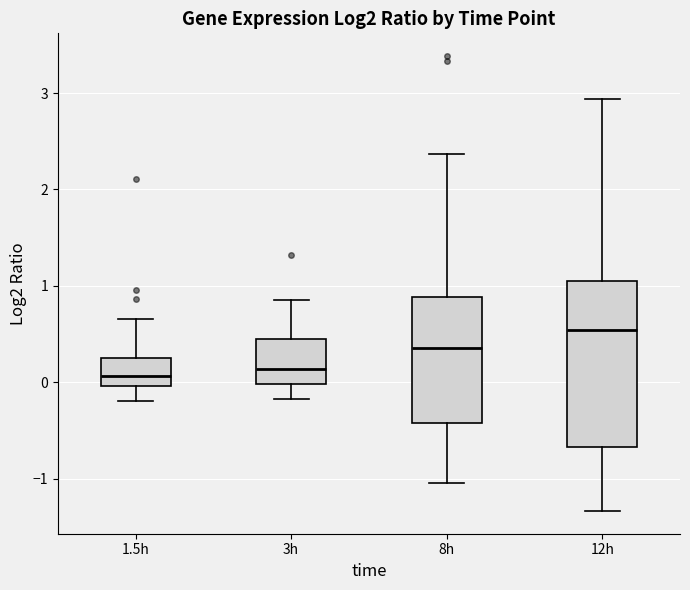

Where is the upper edge of the box for 8h on the y-axis? The values are not printed on the chart, so give them approximately, as read against the axis.

0.9